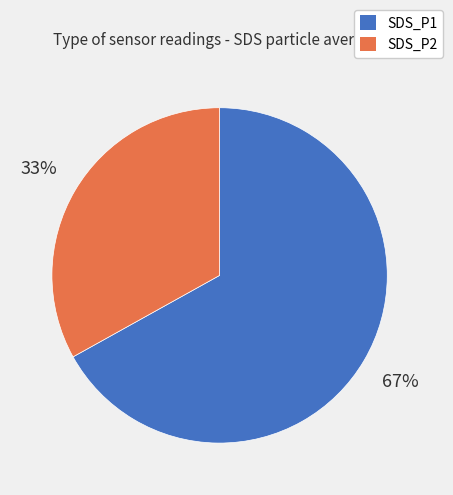

Is it true that SDS_P2 is 33% of the pie?

True